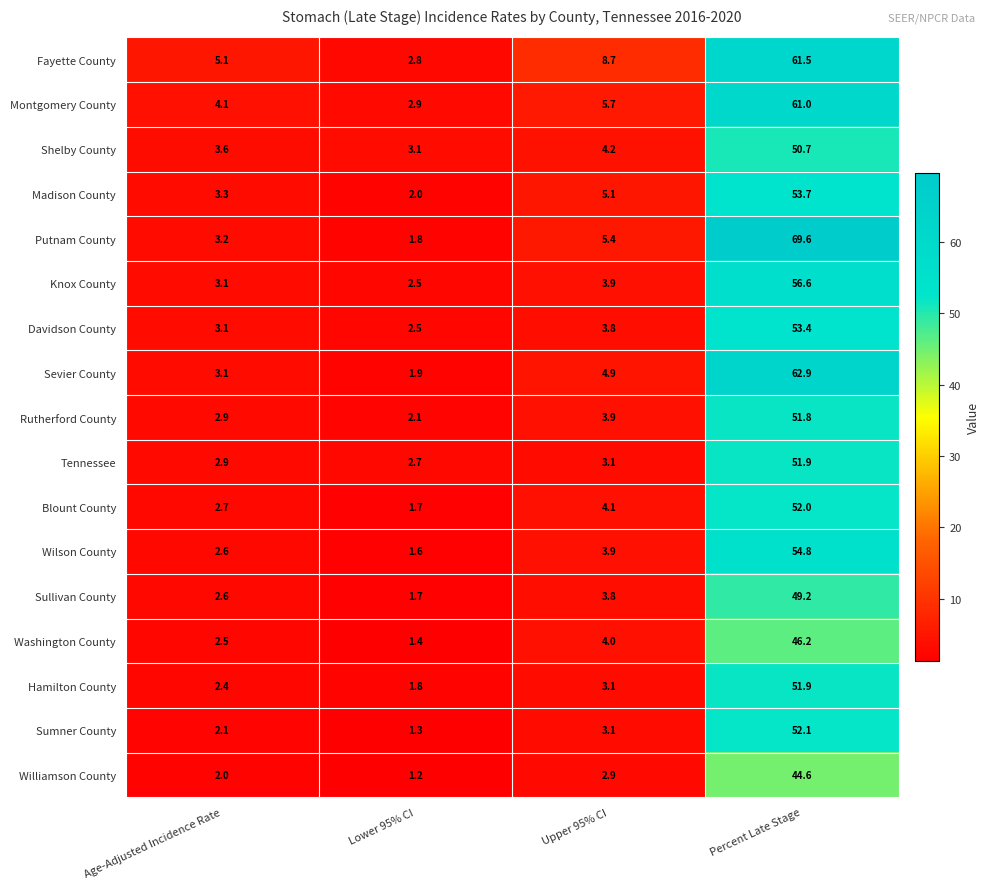

Rank the categories by Sullivan County value from highest to lowest.

Percent Late Stage, Upper 95% CI, Age-Adjusted Incidence Rate, Lower 95% CI